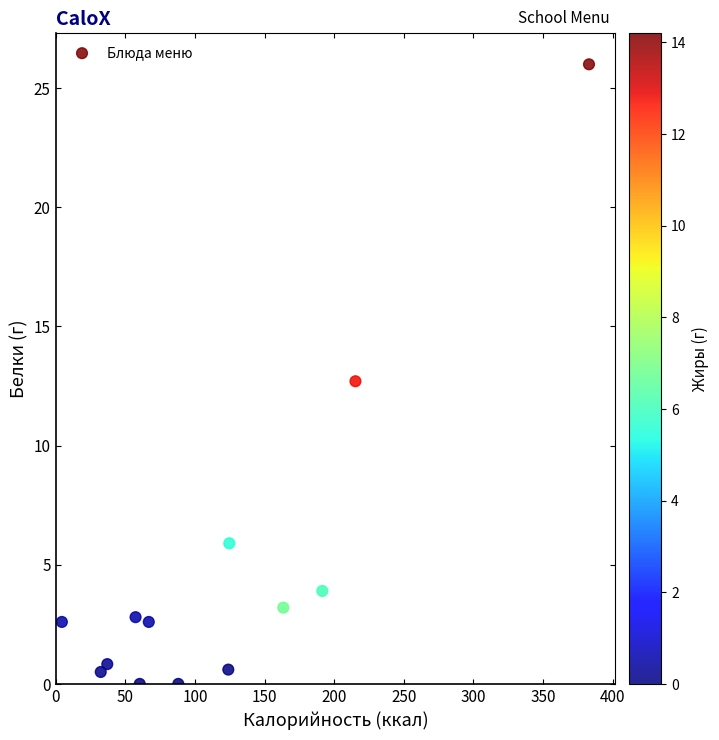

What Y value in the scatter plot is closest to 13?

12.7